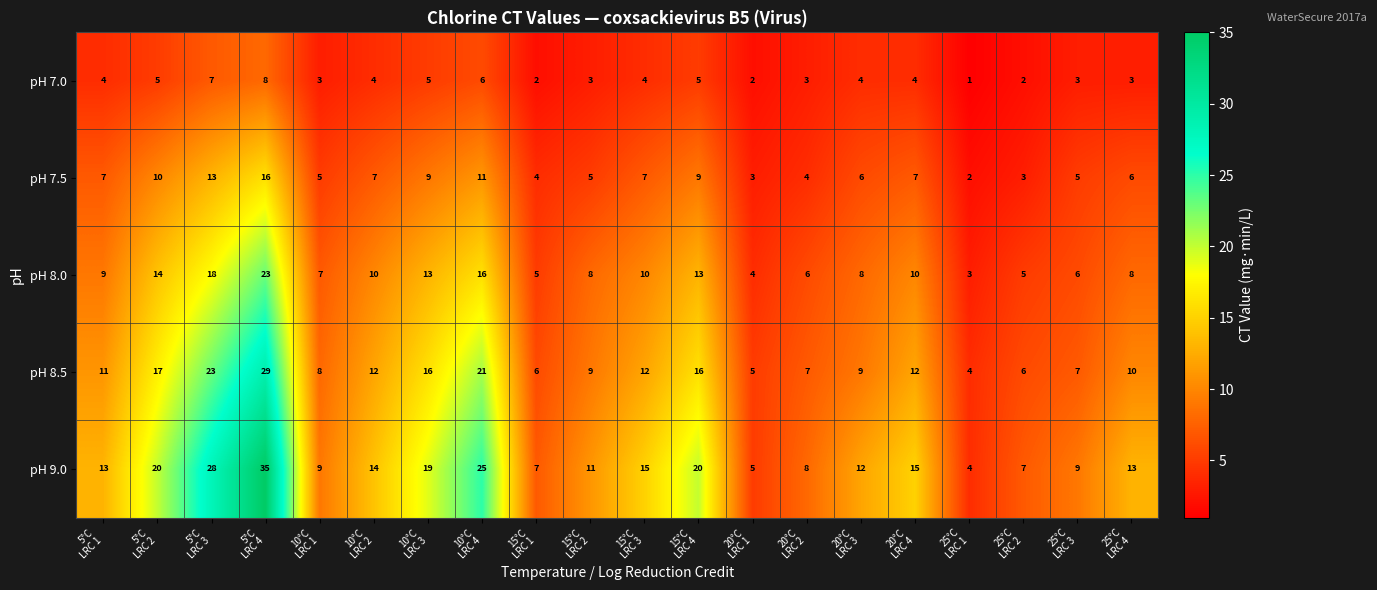

What is the minimum value for pH 9.0?

4